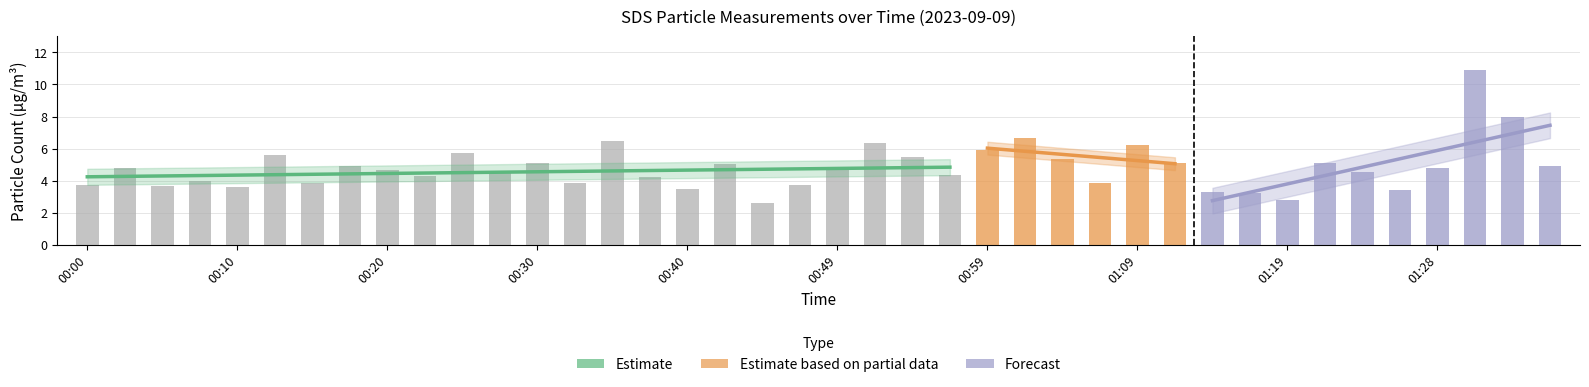

The chart shows a value of 5.4 at 01:04. True or false?

True